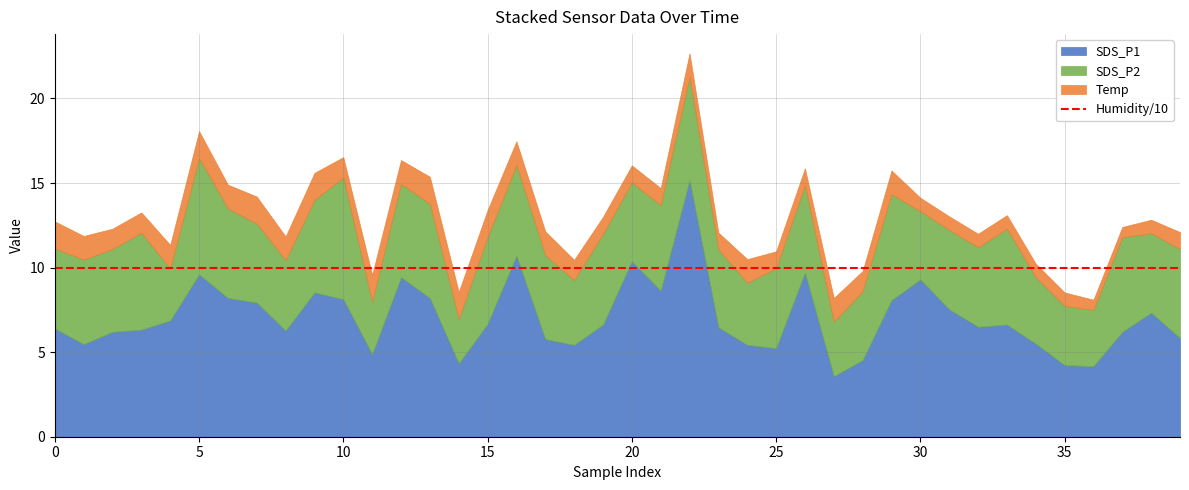

What is the approximate value of Humidity at 19?

99.9